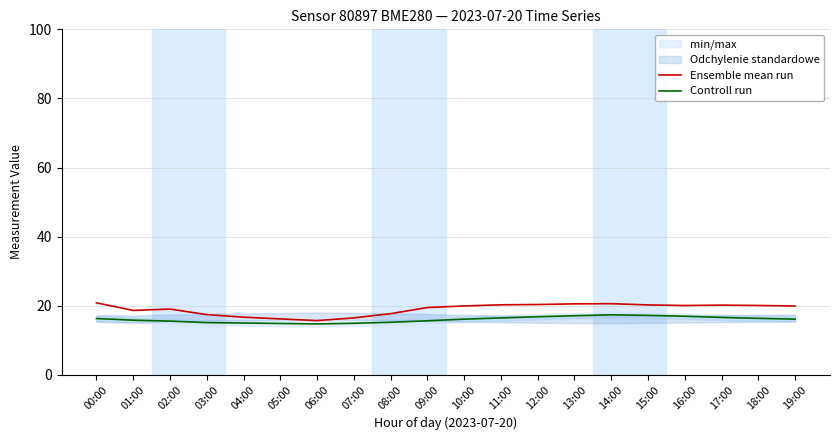

What position from the left is 18:00?

19